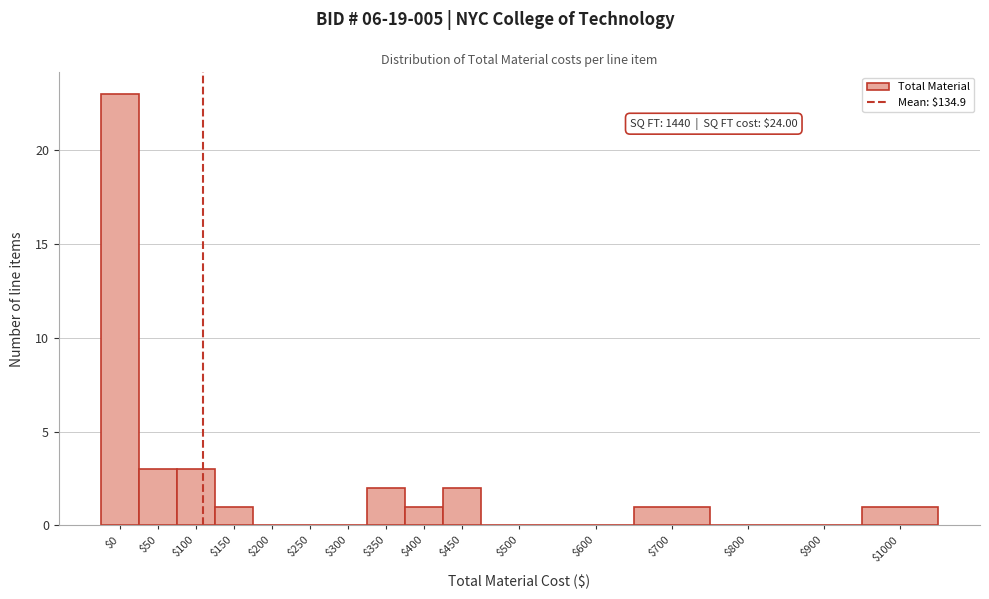

What is the sum of all values?

37